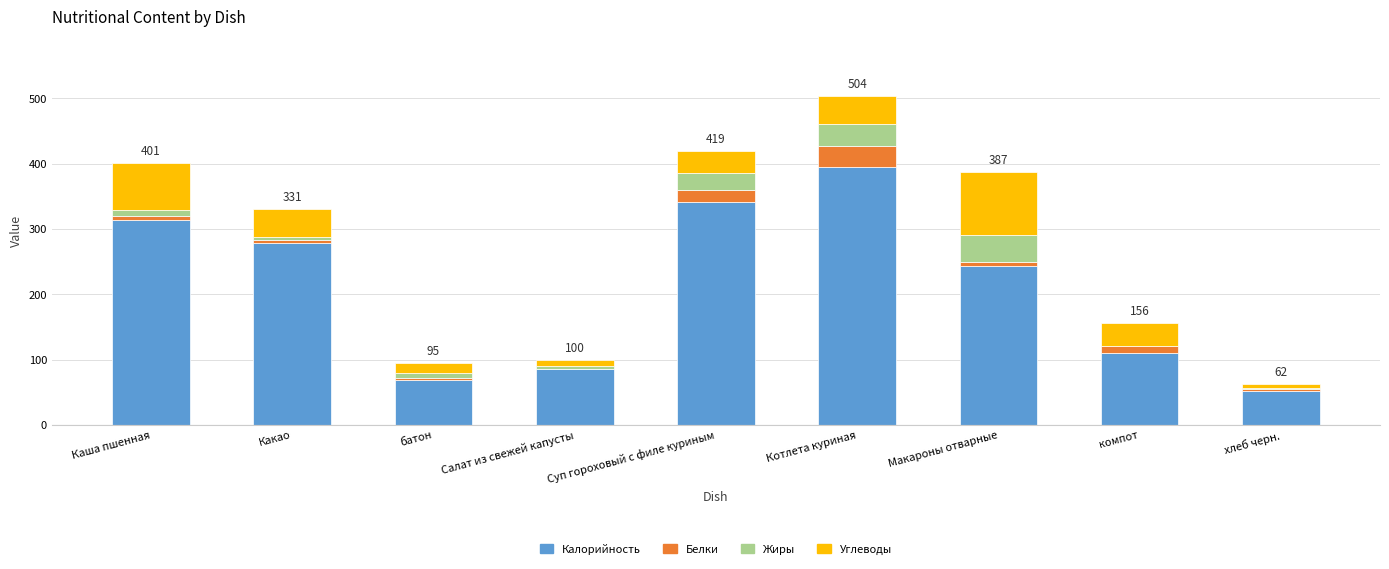

At which label is Калорийность closest to 223?

Макароны отварные